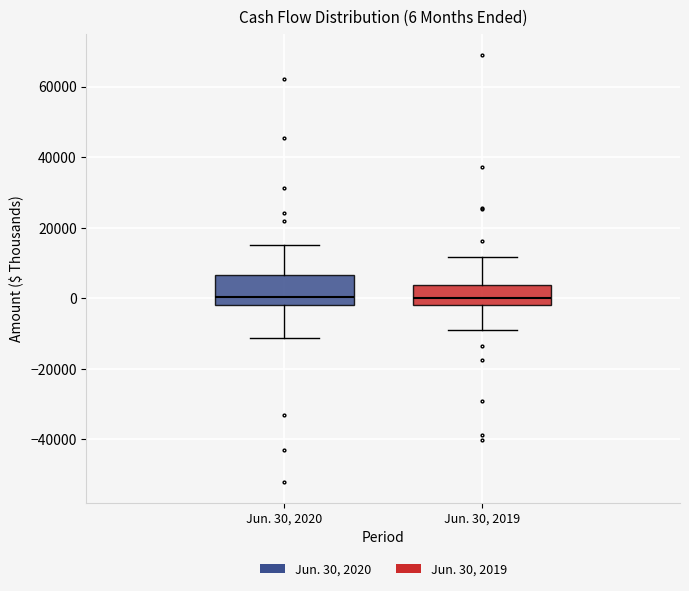

Comparing the boxes themselves (not the whiskers), which one is the tallest?

Jun. 30, 2020